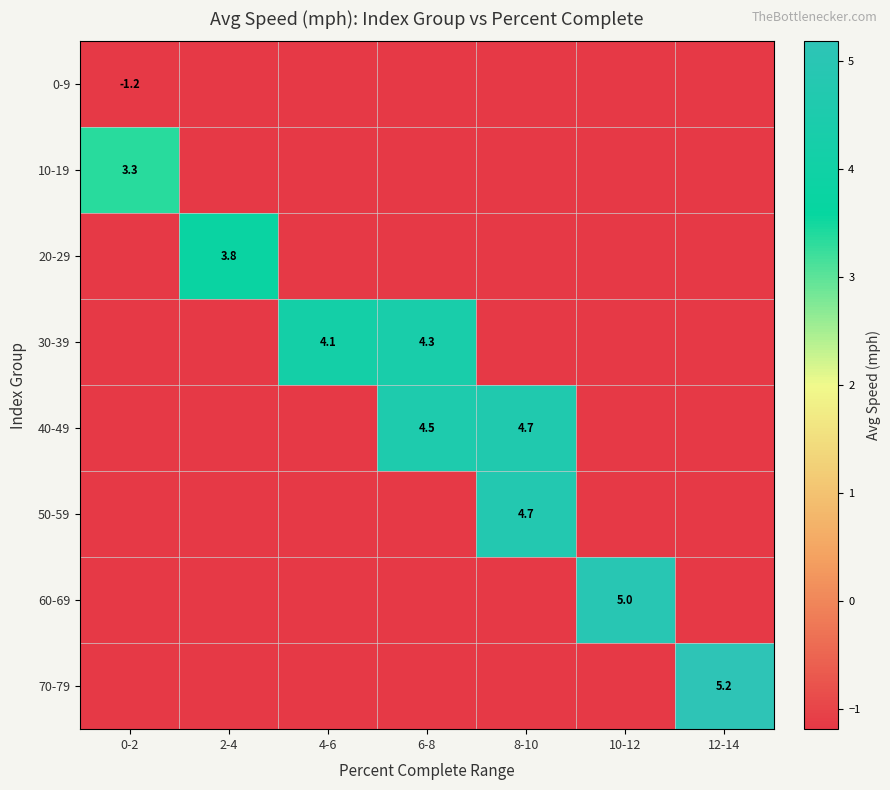

What is the total value across all series at 10-12?

-3.3